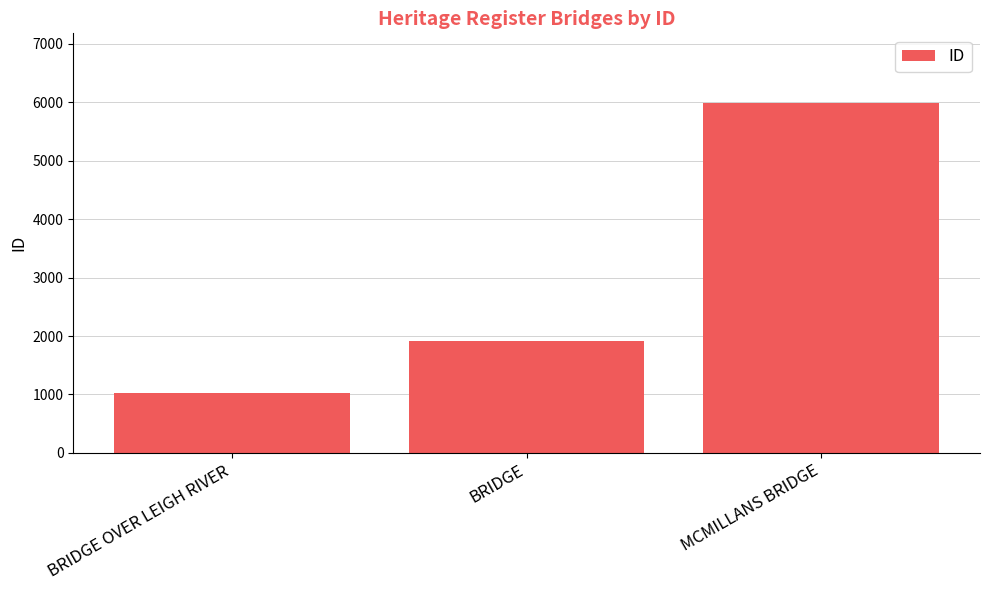

Where is the data nearest to the value 3503?

BRIDGE